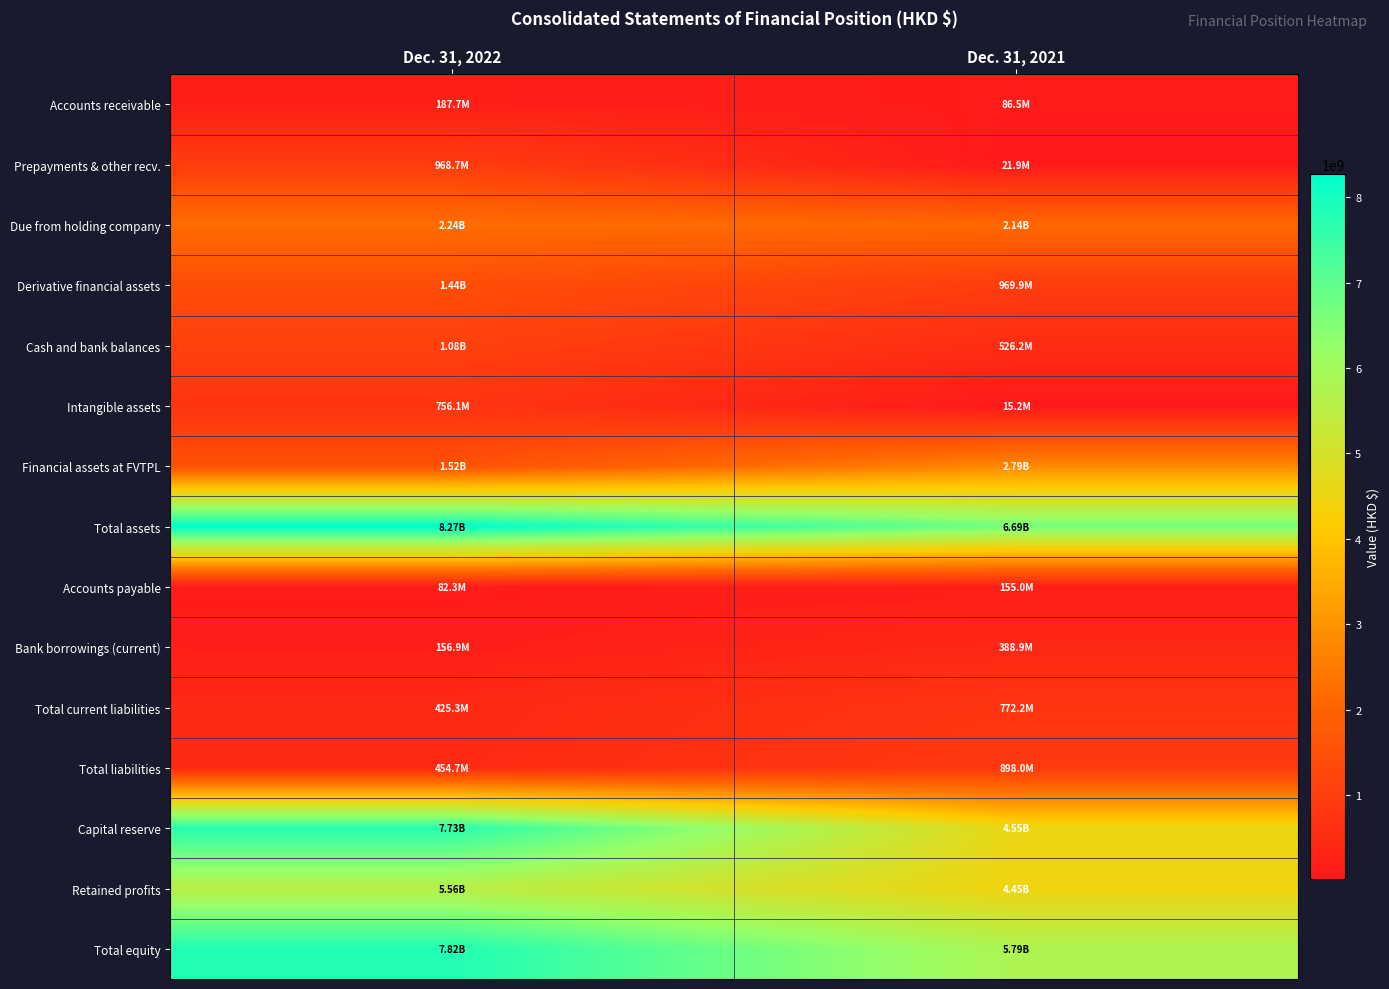

At which category does the chart reach its peak across all series?

Dec. 31, 2022